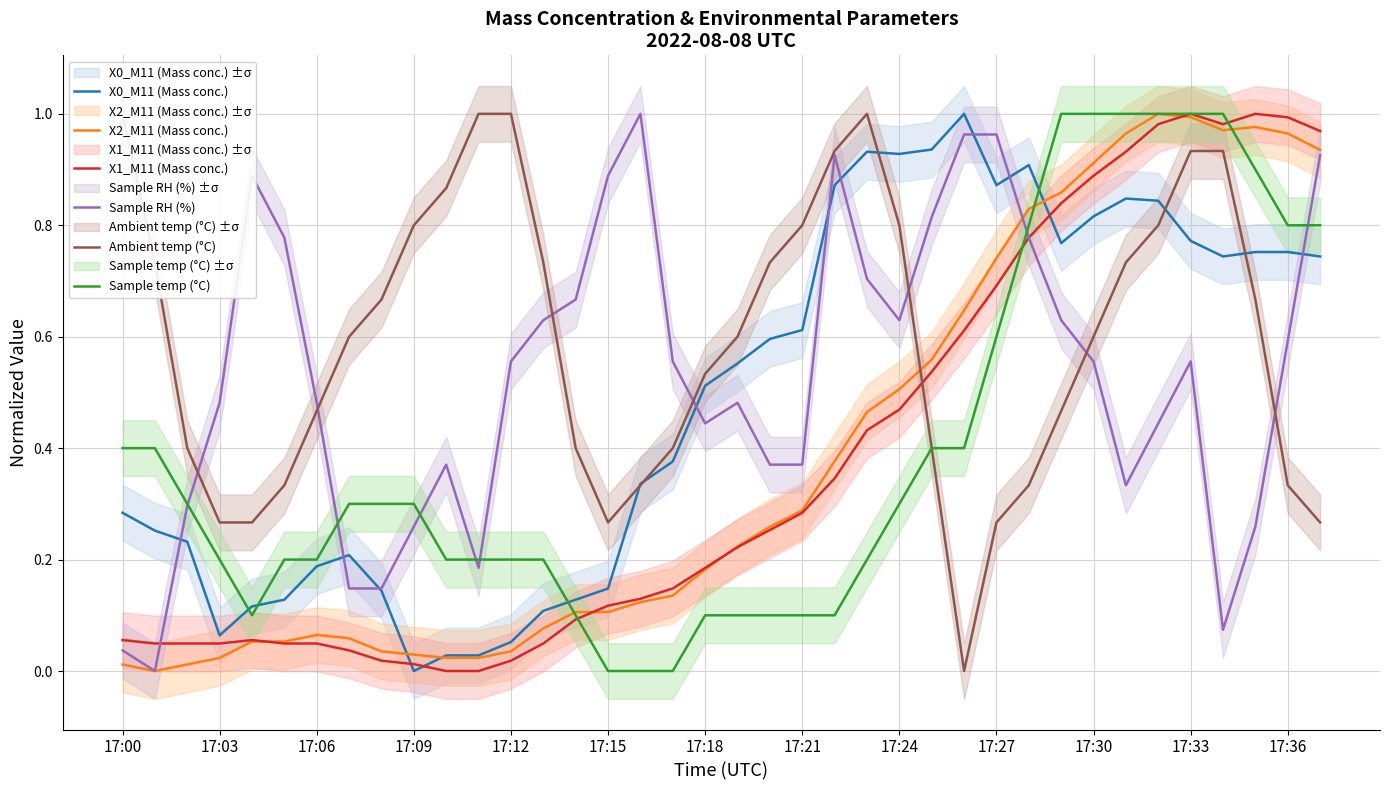

The X0_M11 (Mass conc.) series shows 0.2 at 17:18. True or false?

False